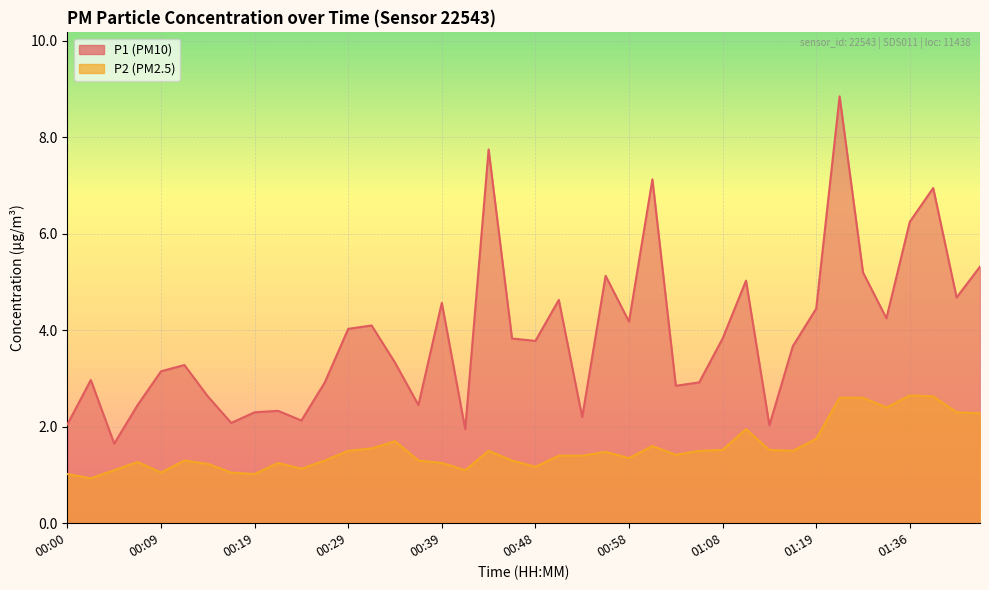

What is the label of the 10th point from the left?

00:21